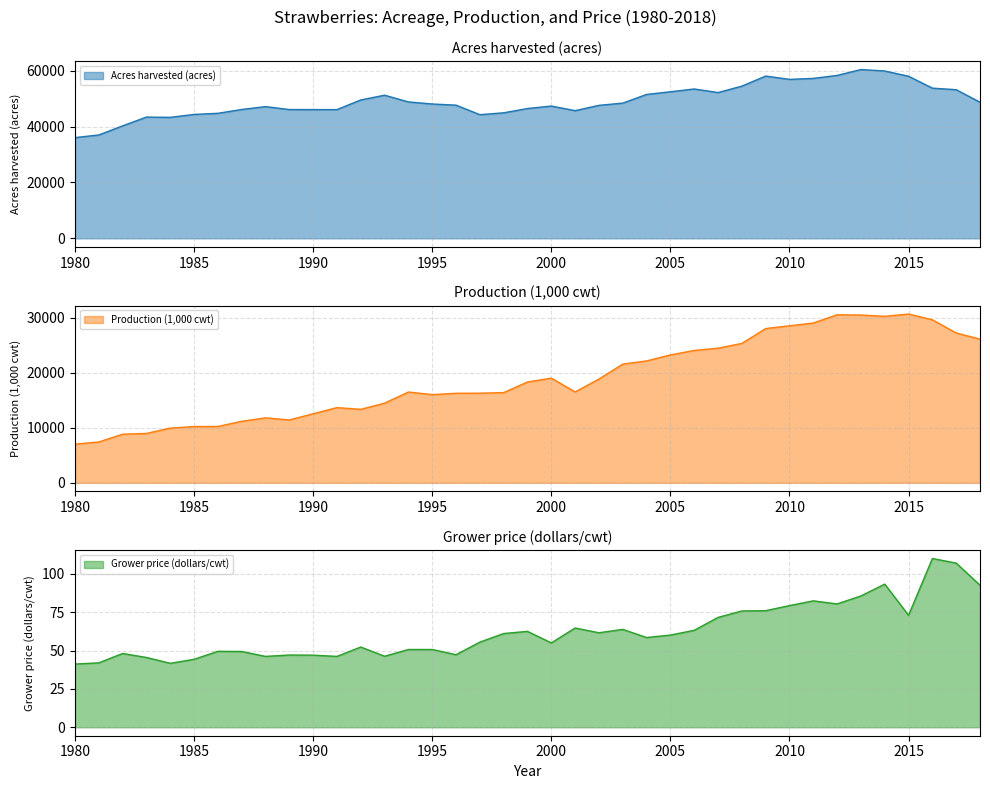

The Acres harvested (acres) series shows 36050 at 1980. True or false?

True